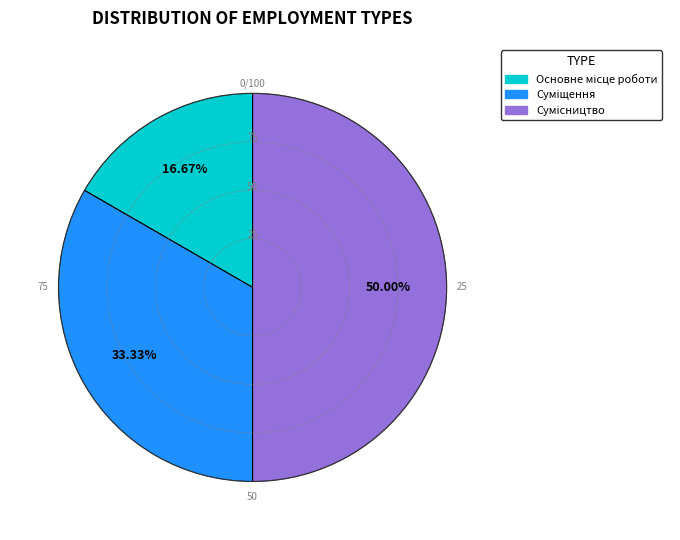

What percentage is the Сумісництво slice, to the nearest percent?

50%